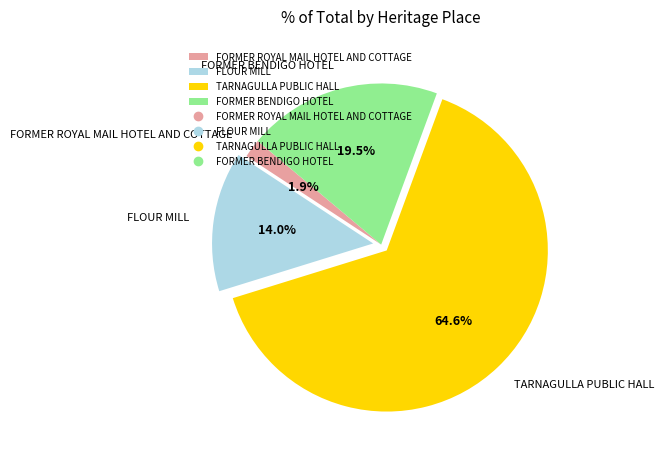

Combined, what portion of the pie is FORMER BENDIGO HOTEL and TARNAGULLA PUBLIC HALL?

84.1%